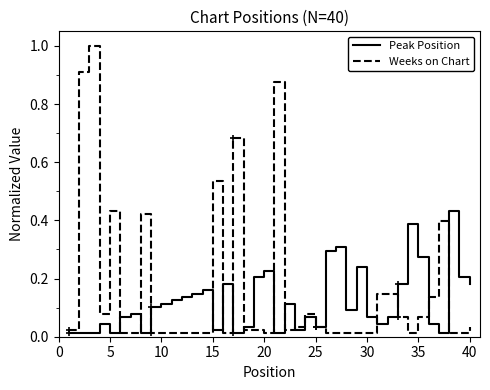

Which series has the largest total across all categories?

Weeks on Chart